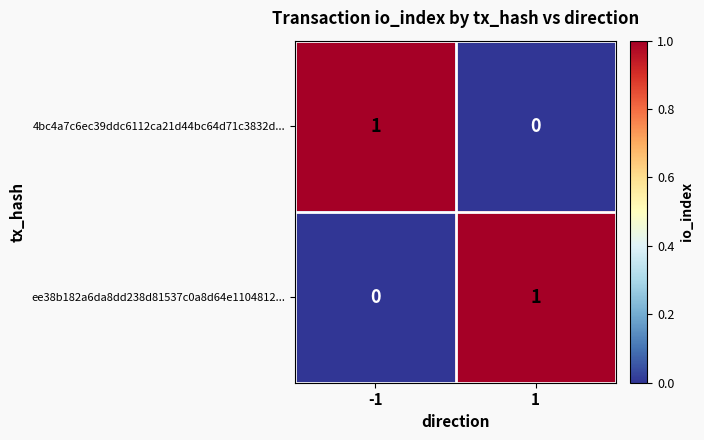

Rank the categories by ee38b182a6da8dd238d81537c0a8d64e1104812... value from lowest to highest.

-1, 1